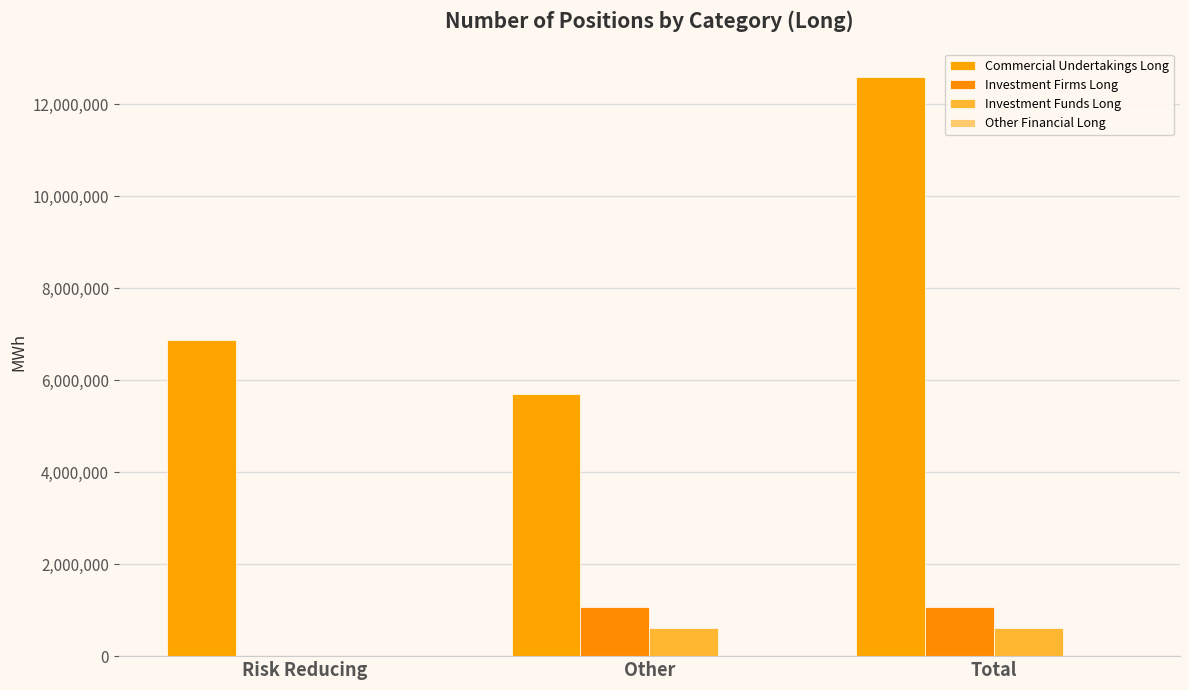

True or false: Investment Funds Long has a value of 621855 at Total.

True